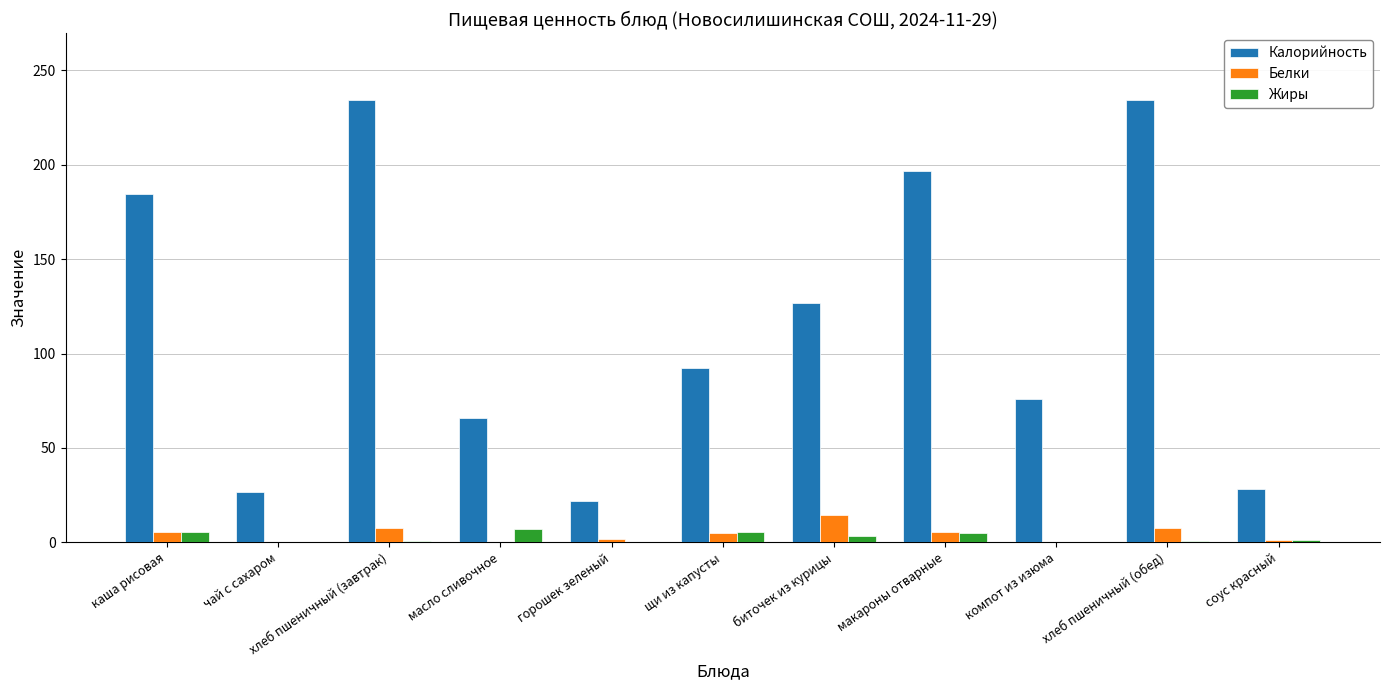

What is the maximum value shown in the chart?

234.4